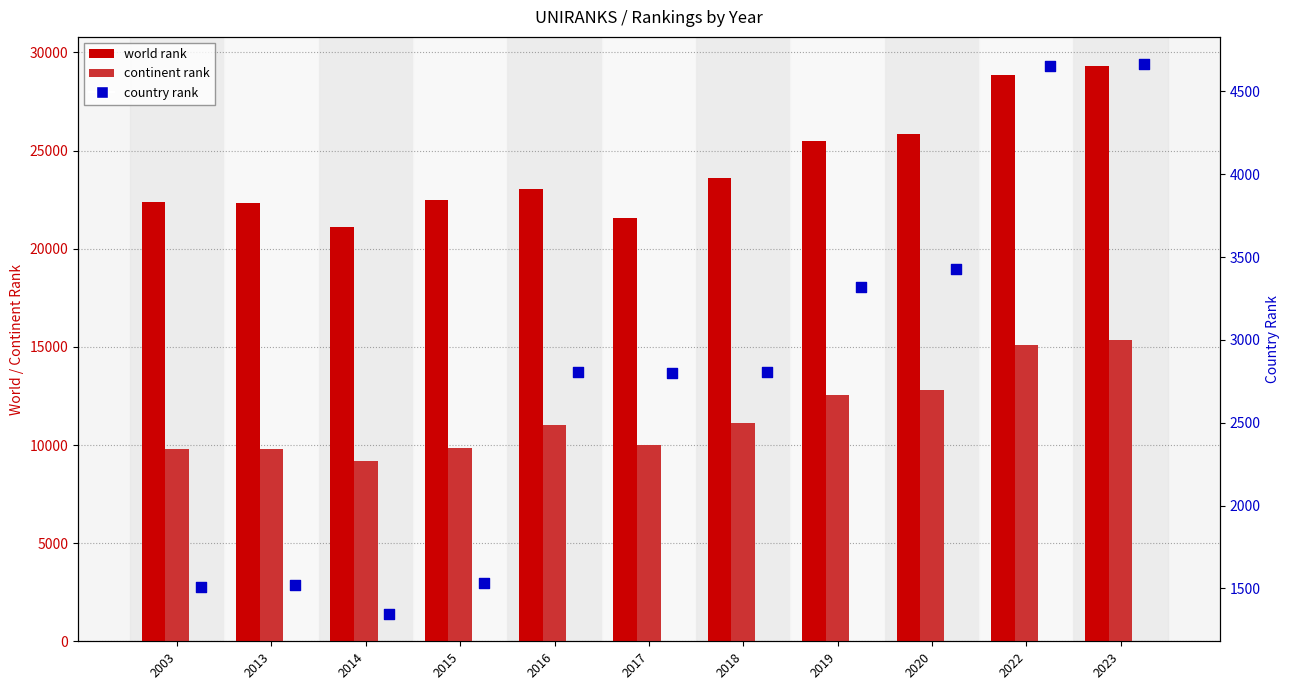

At how many categories does at least one series exceed 9078?

11